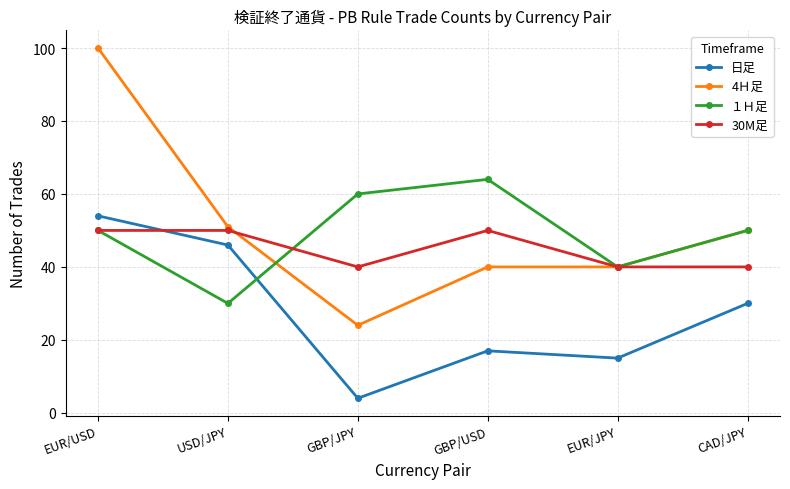

Which label corresponds to the smallest value in the chart?

GBP/JPY